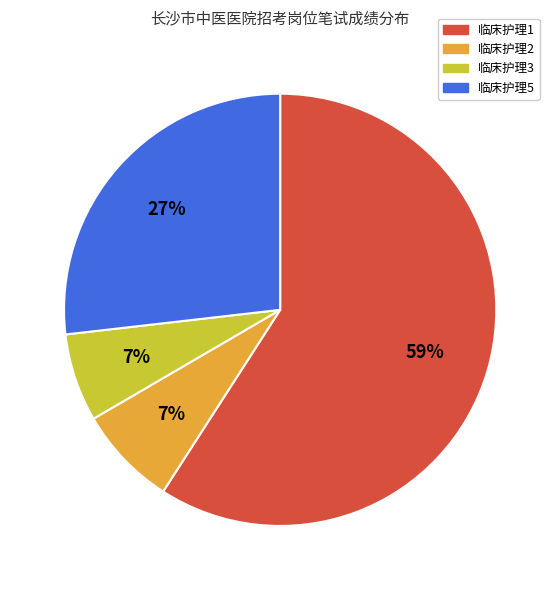

Does any single category account for the majority?

Yes